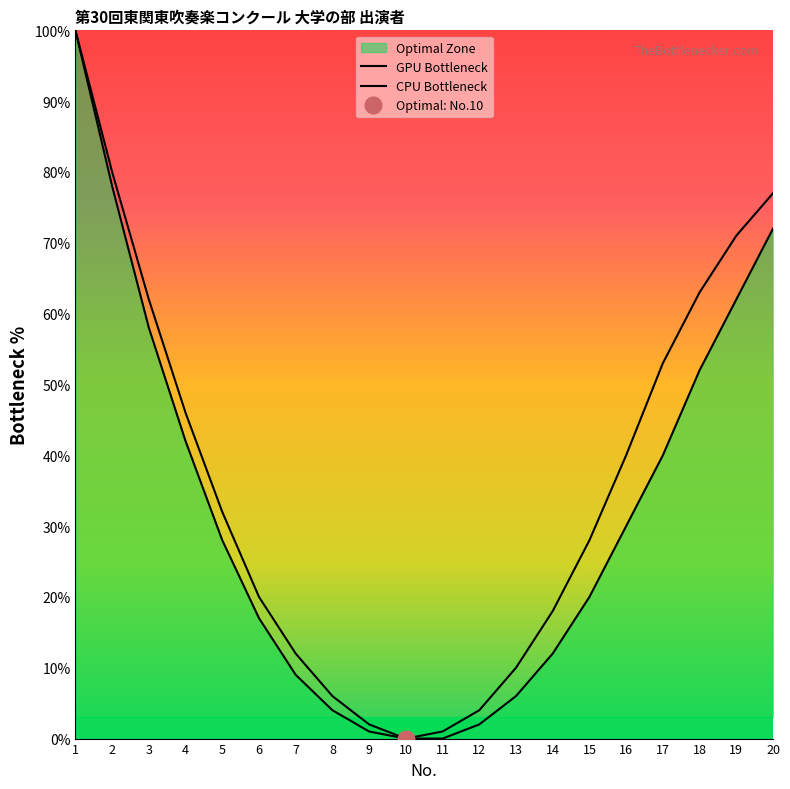

True or false: GPU Bottleneck and CPU Bottleneck cross at least once.

False